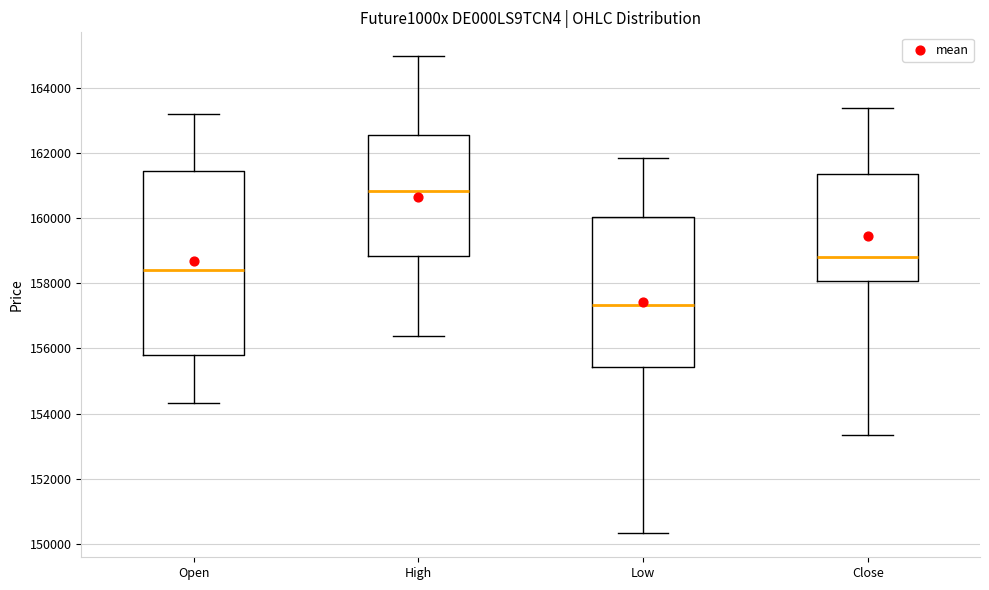

Reading left to right, read every box against the y-axis: the position of its median line, the range the box covers, and the ends of its whiskers. The values are not printed on the chart, so give them approximately, as read against the axis.

Open: median 158400, box 155800 to 161400, whiskers 154400 to 163200
High: median 160800, box 158800 to 162600, whiskers 156400 to 165000
Low: median 157400, box 155400 to 160000, whiskers 150400 to 161800
Close: median 158800, box 158000 to 161400, whiskers 153400 to 163400